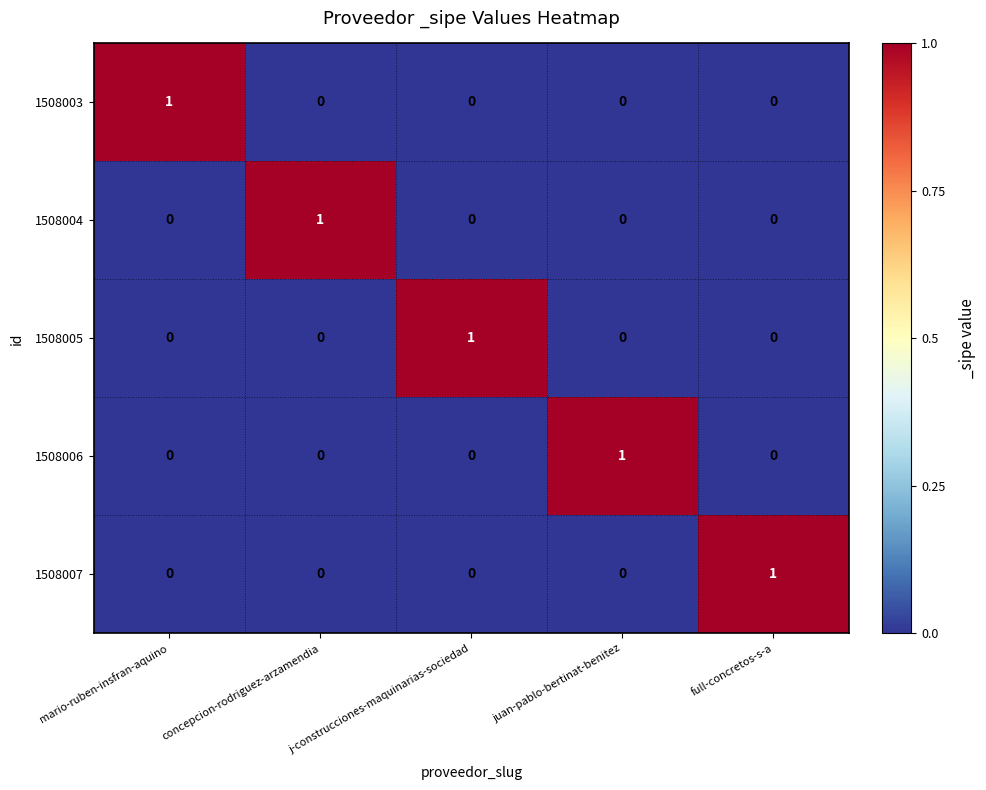

At which label does 1508004 reach its peak?

concepcion-rodriguez-arzamendia